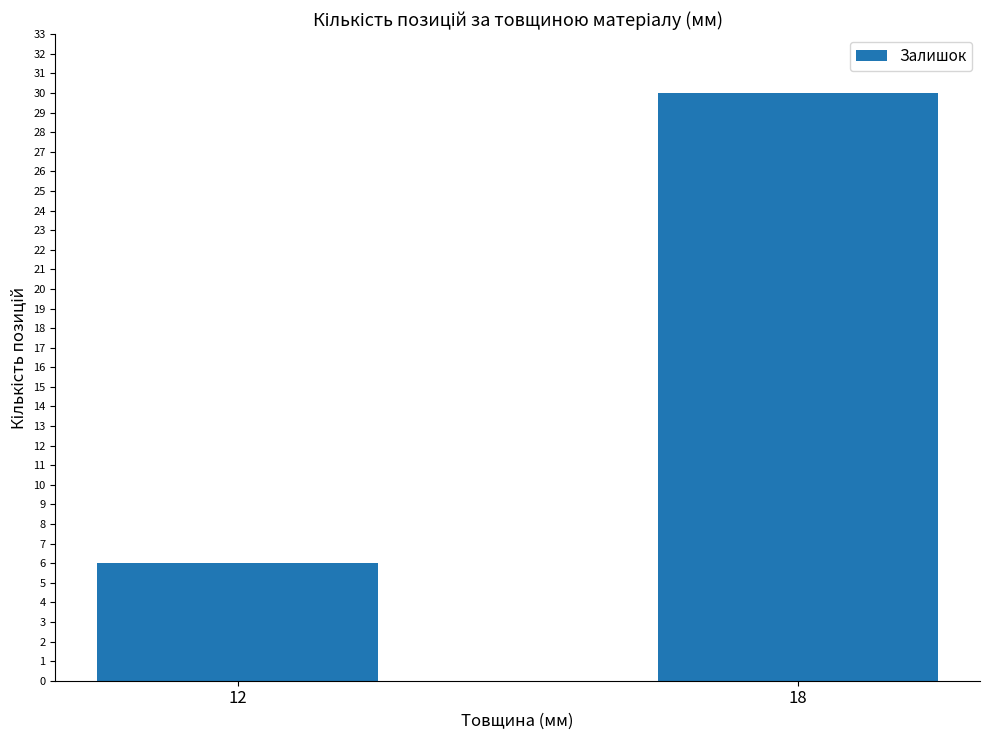

Rank the categories by value from highest to lowest.

18, 12